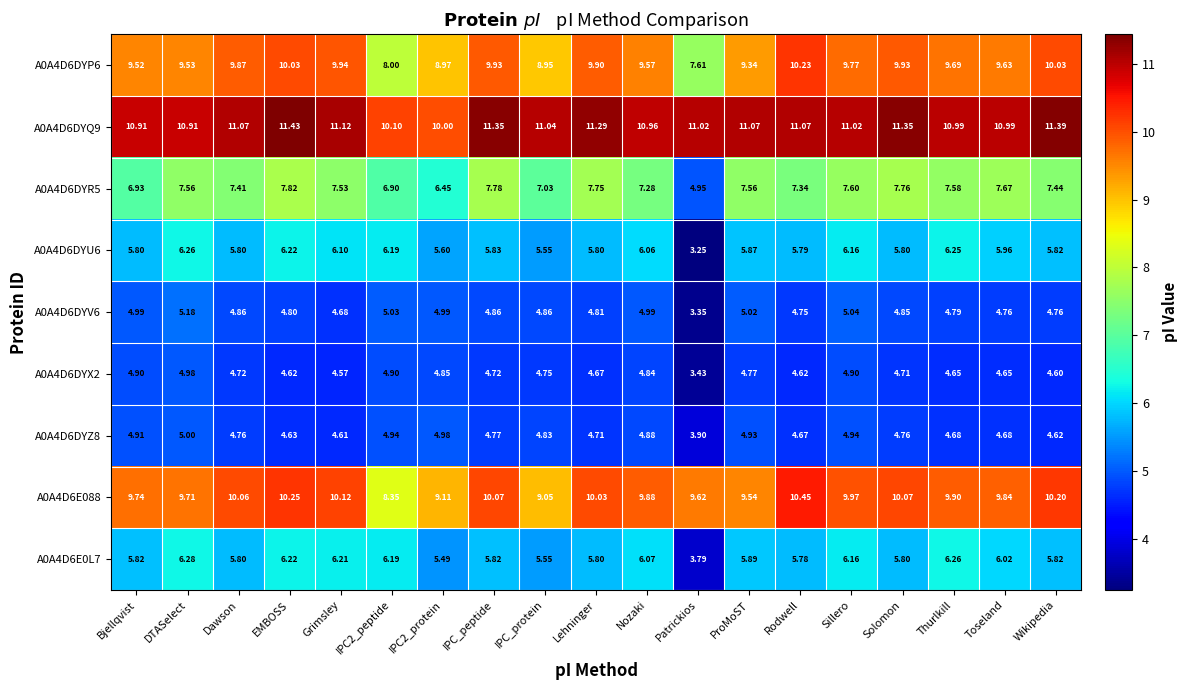

Which label corresponds to the largest value in the chart?

EMBOSS